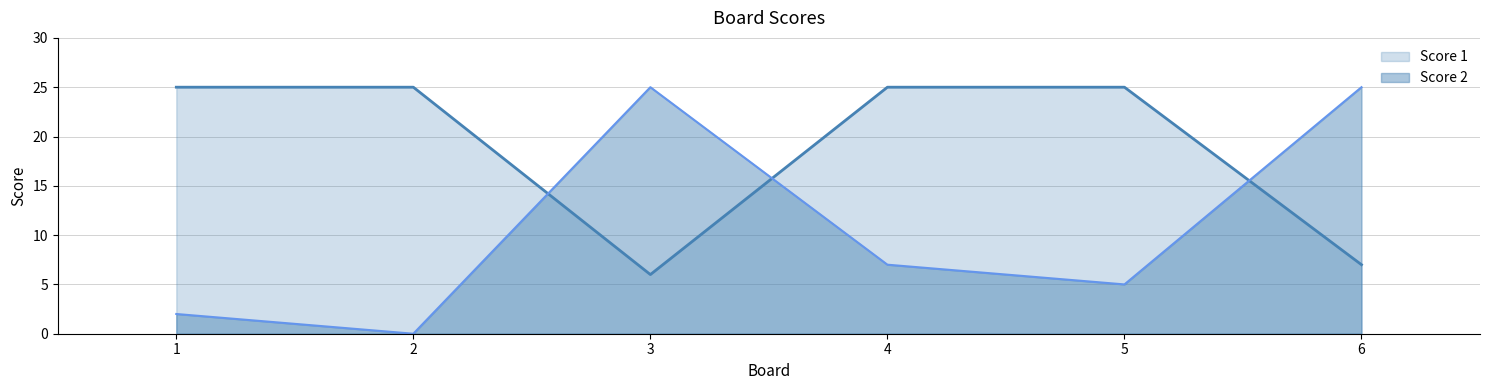

How many lines are shown in the chart?

2